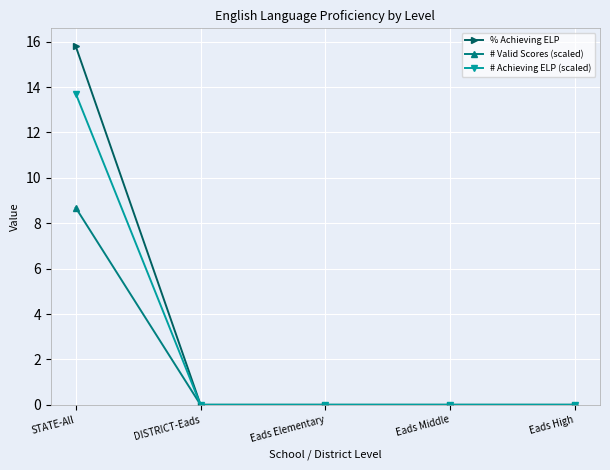

Which series has the largest range (max minus min)?

% Achieving ELP